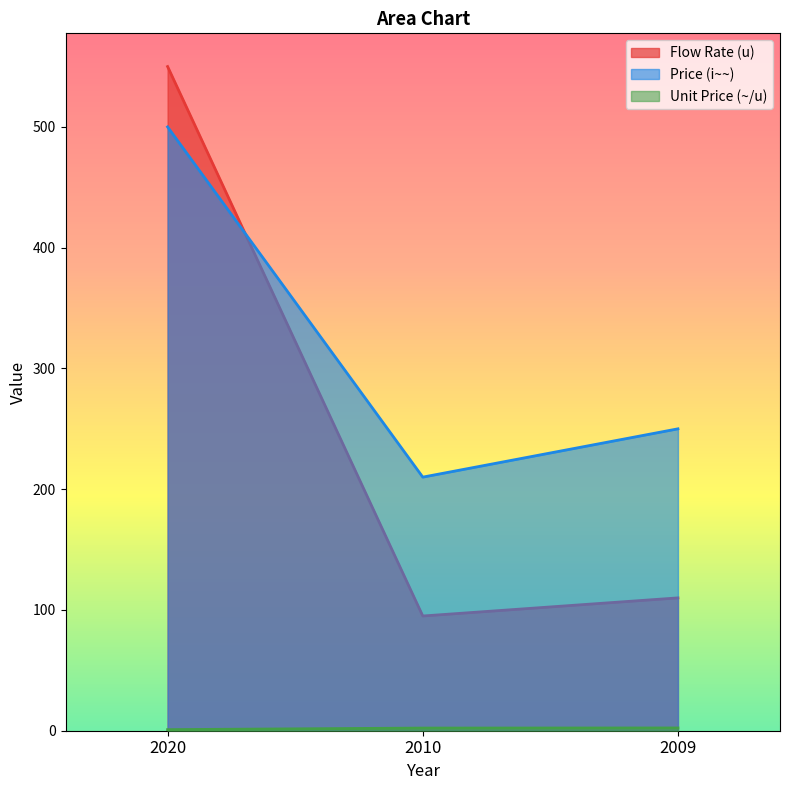

Reading left to right, list all the values displayed in this chart.

Flow Rate (u): 550.0	95.0	110.0
Price (i~~): 500.0	210.0	250.0
Unit Price (~/u): 0.9	2.2	2.3